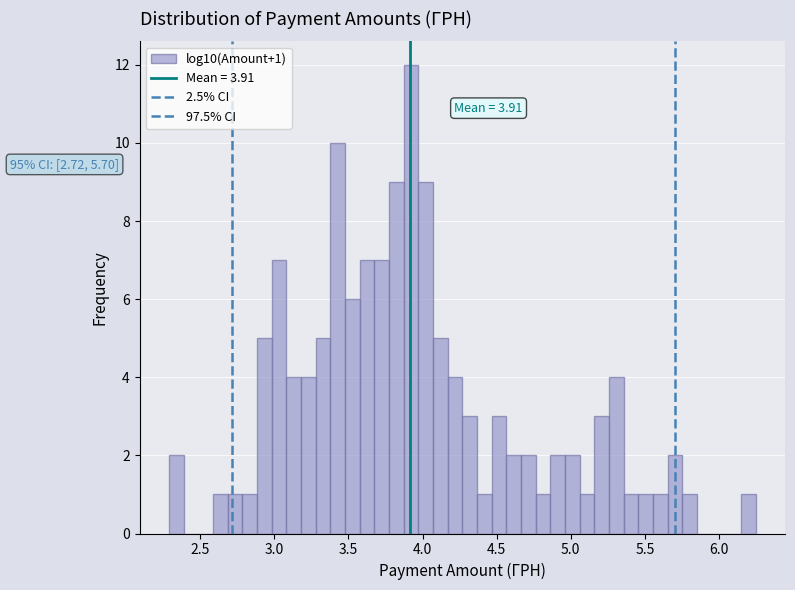

Around what value on the x-axis is the tallest bar? Give the approximate position of its centre, as read against the axis.

3.90